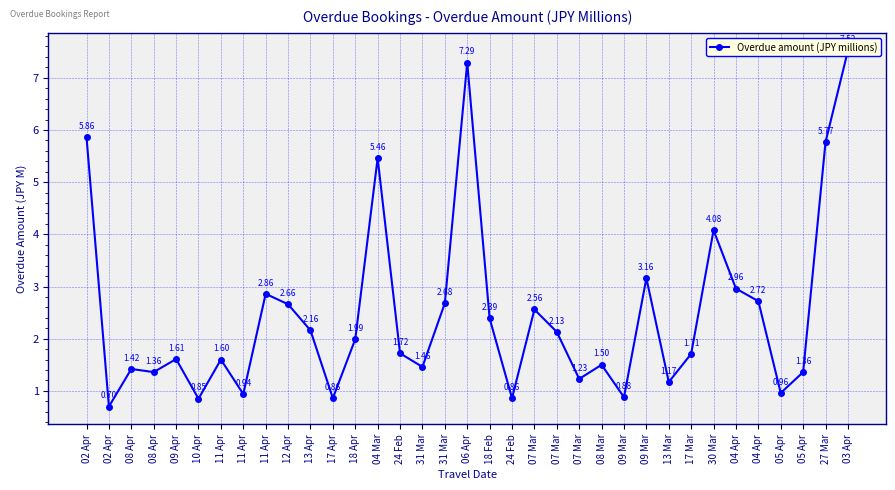

What is the minimum value shown in the chart?

0.7